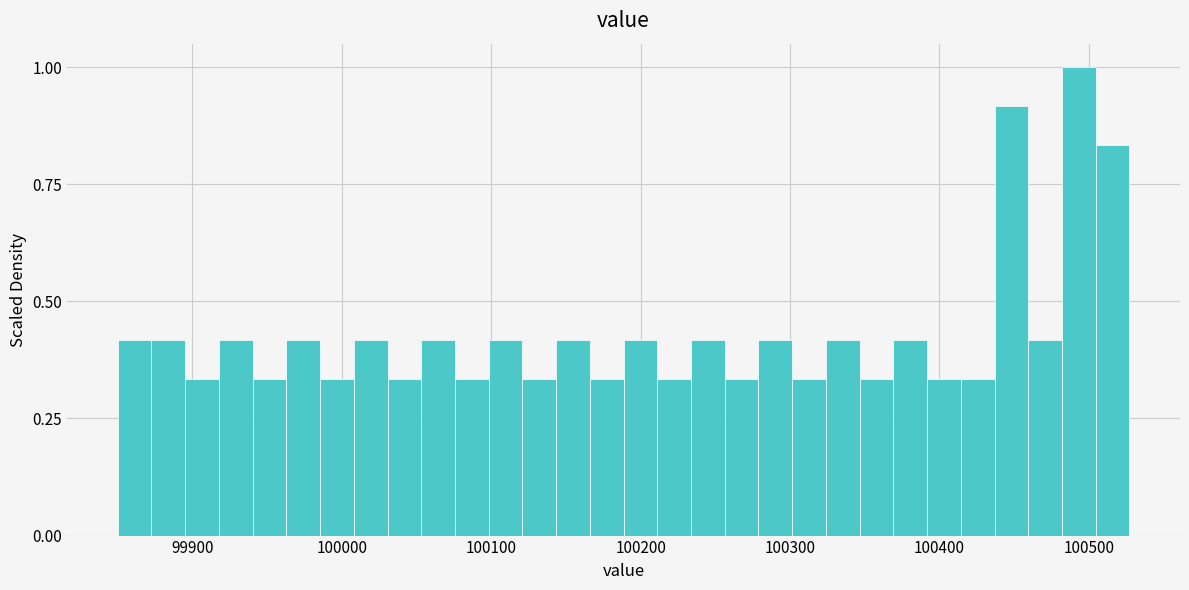

Read against the x-axis, roughly where is the centre of the tallest bar?

100490